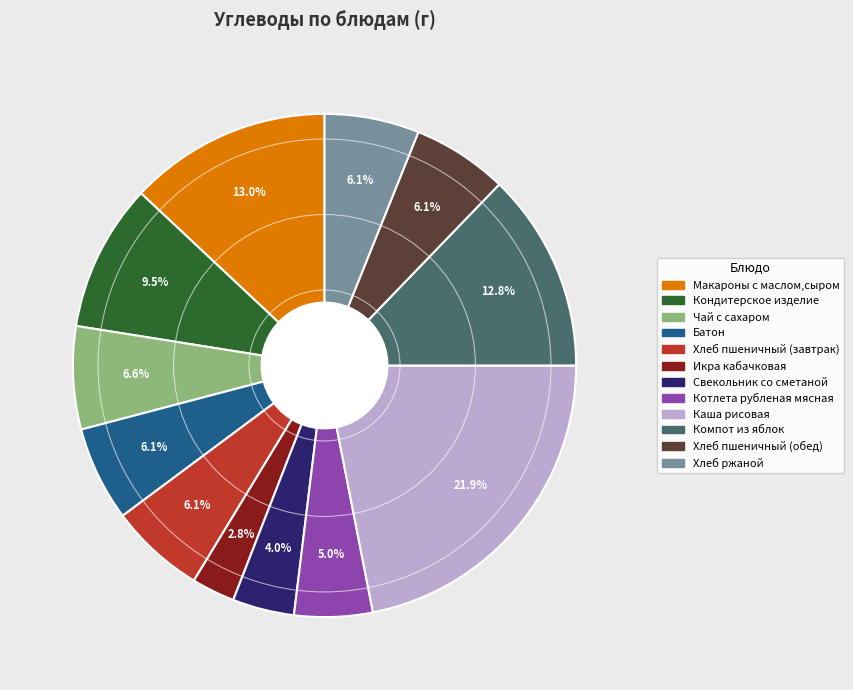

To the nearest percent, what percentage of the pie is Хлеб ржаной?

6%